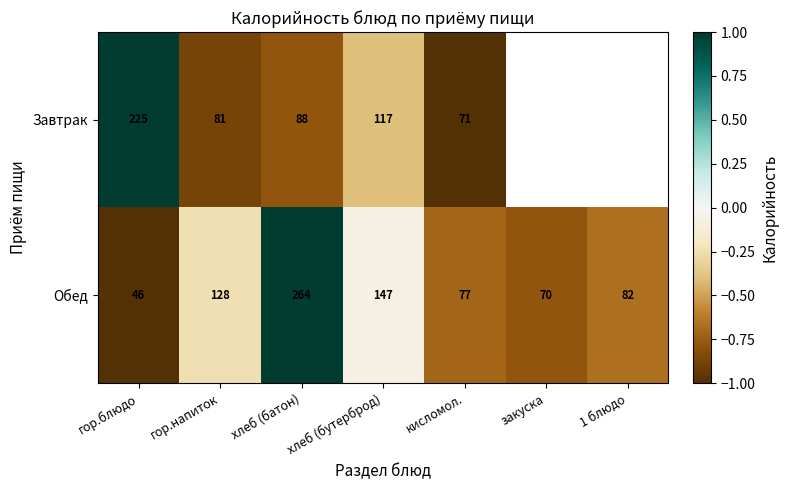

Which series changed the most between хлеб (бутерброд) and кисломол.?

Обед